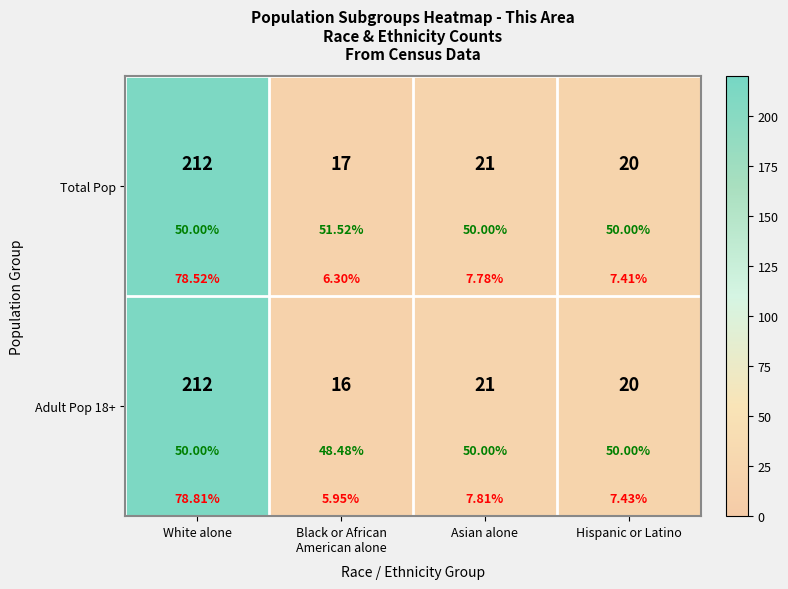

At how many categories does at least one series exceed 88?

1